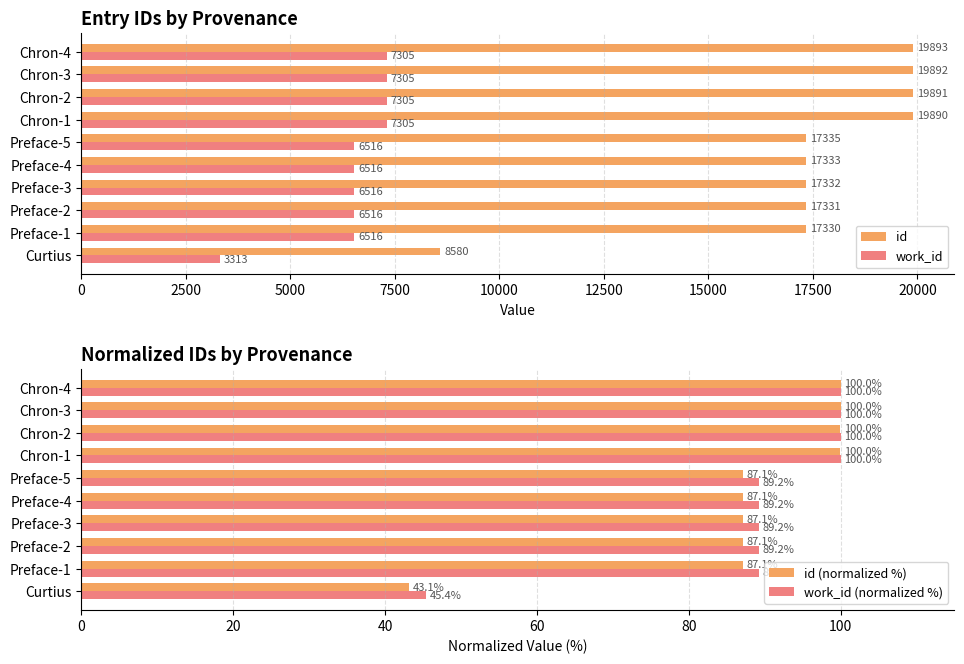

How many work_id values are between 6516 and 7305?

9